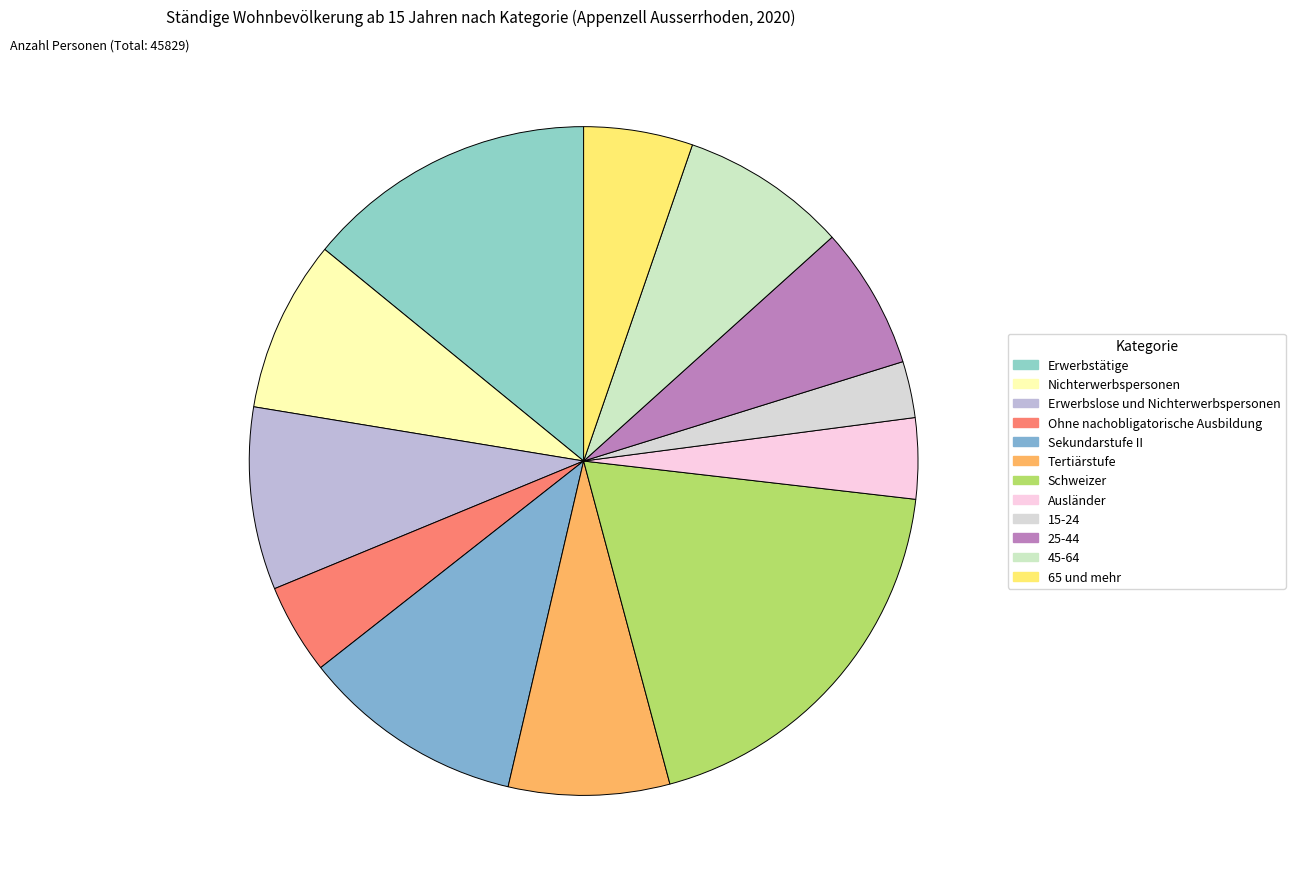

Count the number of slices in the pie.

12